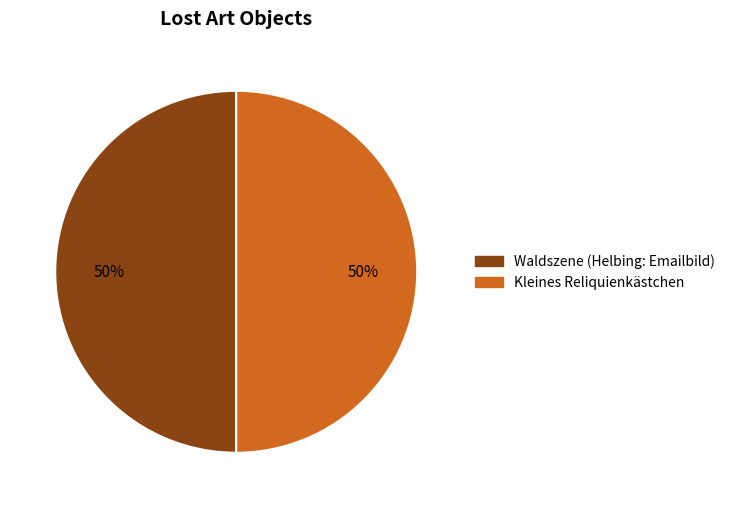

The Kleines Reliquienkästchen slice represents 50% of the pie. True or false?

True